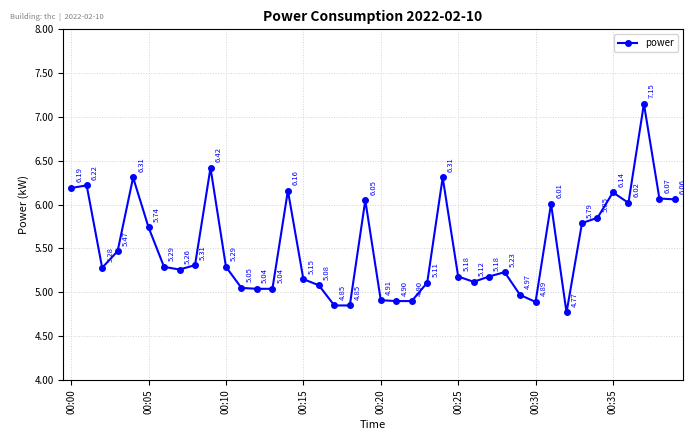

True or false: there are more than 1 points higher than both neighbors.

True